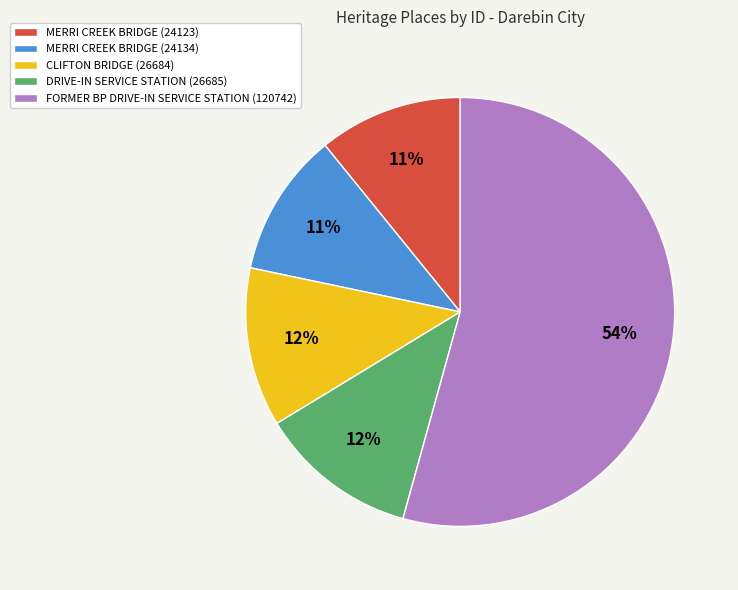

Do FORMER BP DRIVE-IN SERVICE STATION (120742) and CLIFTON BRIDGE (26684) together represent more than half of the pie?

Yes